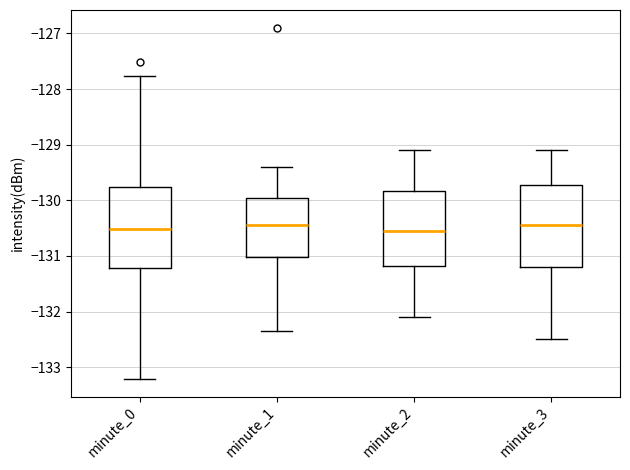

Reading left to right, transcribe this box plot: for each box, give where its median line is, the range the box spans, and where its two whiskers end, as read against the y-axis. The values are not printed on the chart, so give them approximately, as read against the axis.

minute_0: median -130.5, box -131.2 to -129.8, whiskers -133.2 to -127.8
minute_1: median -130.4, box -131.0 to -129.9, whiskers -132.4 to -129.4
minute_2: median -130.5, box -131.2 to -129.8, whiskers -132.1 to -129.1
minute_3: median -130.4, box -131.2 to -129.7, whiskers -132.5 to -129.1